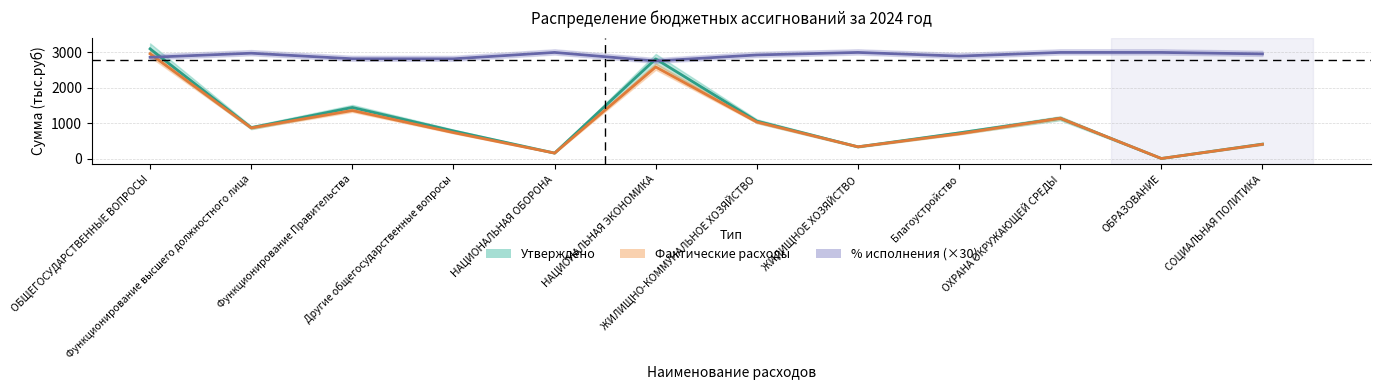

True or false: % исполнения (×30) has more than 0 points higher than both neighbors.

True